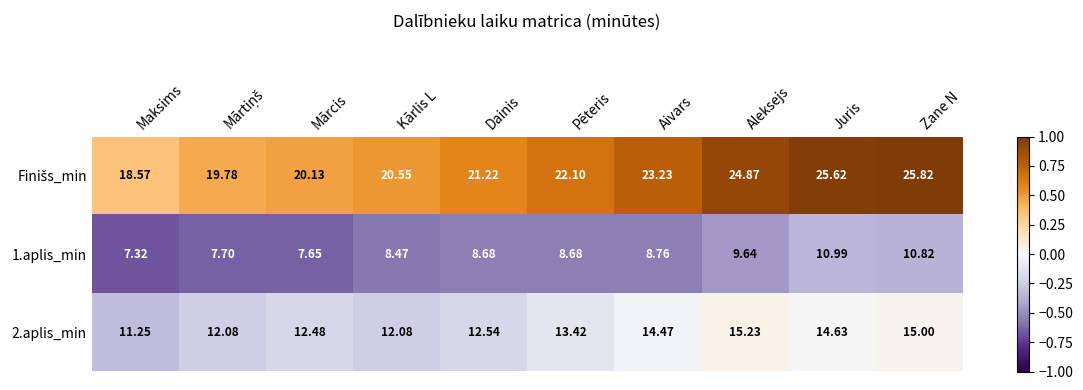

At which category is the sum across all series the highest?

Zane N